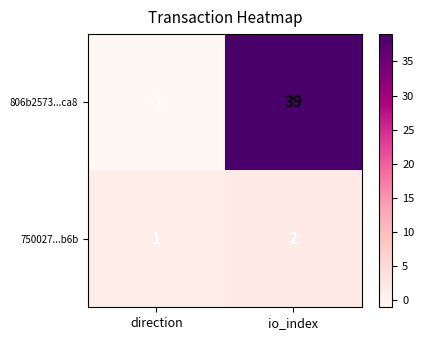

Reading left to right, transcribe all the data shown in this chart.

806b2573...ca8: -1	39
750027...b6b: 1	2